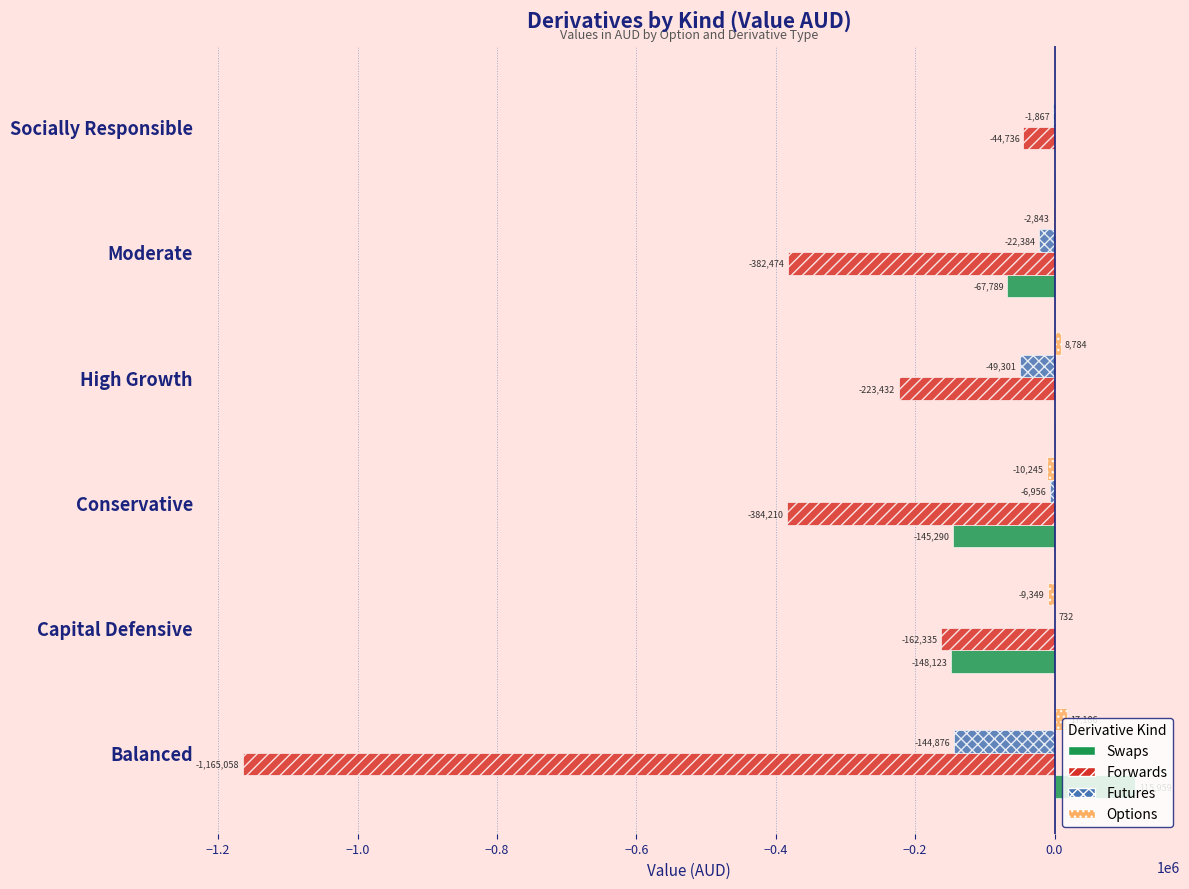

The Forwards series shows -112712.2 at Conservative. True or false?

False